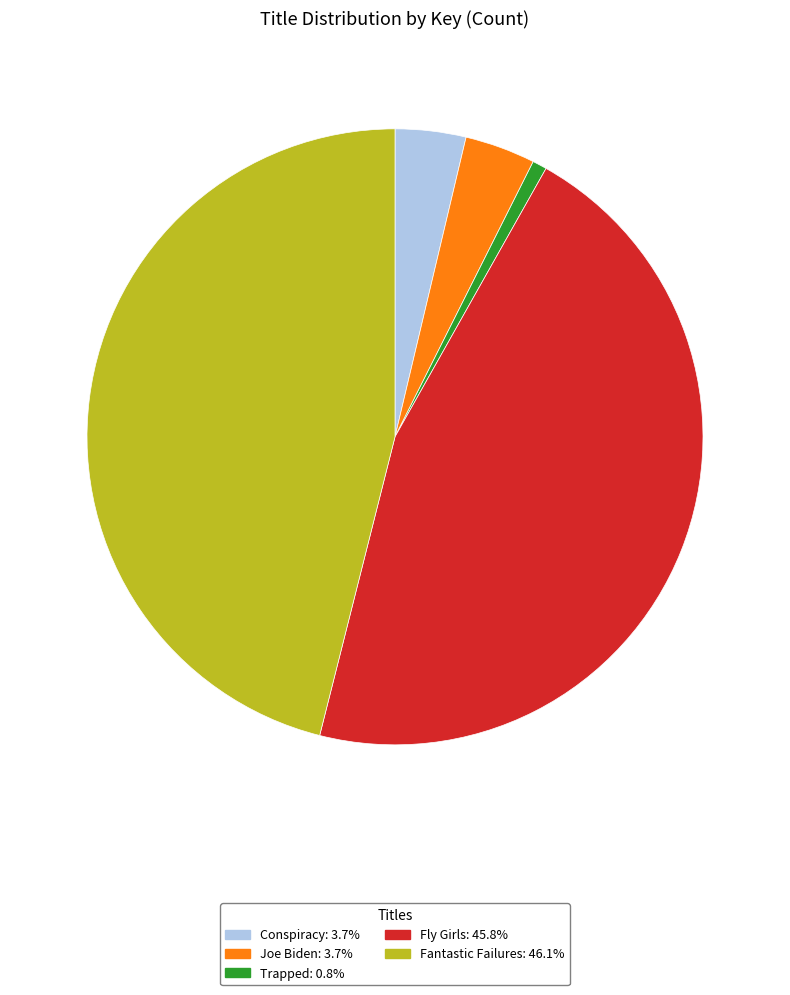

Is there any slice that represents more than half of the pie?

No